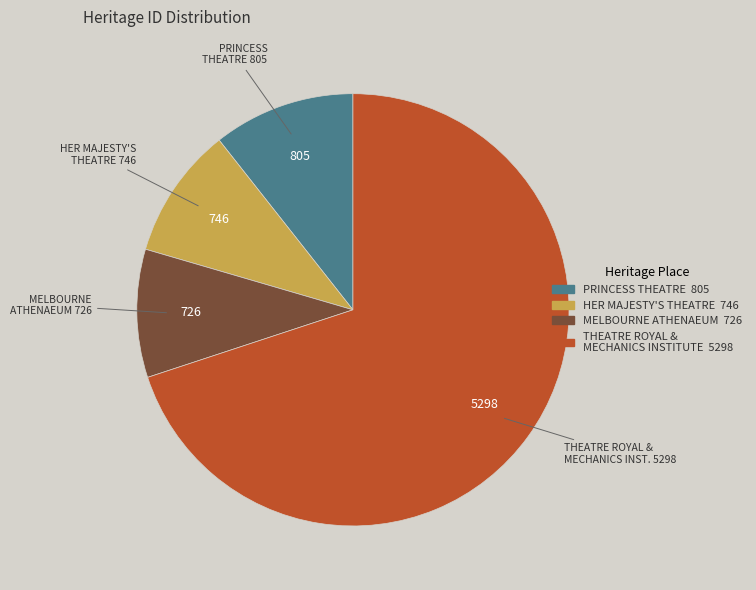

Count the number of slices in the pie.

4